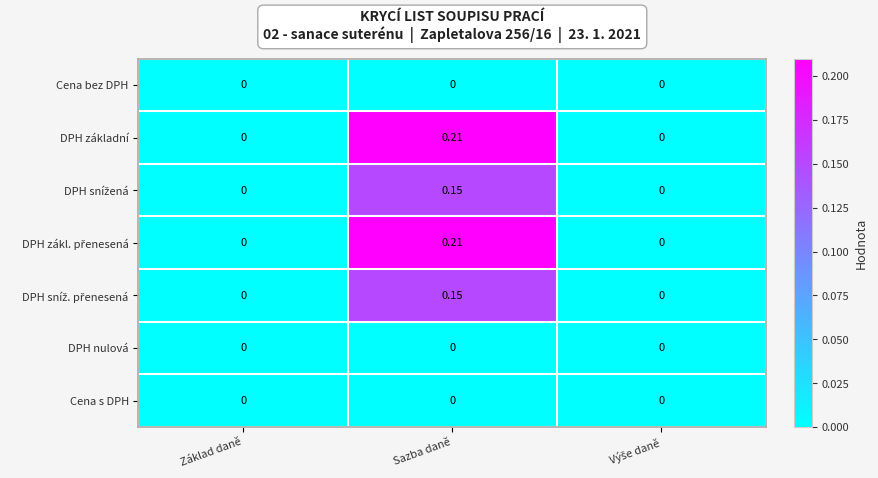

How many series are shown in this chart?

7